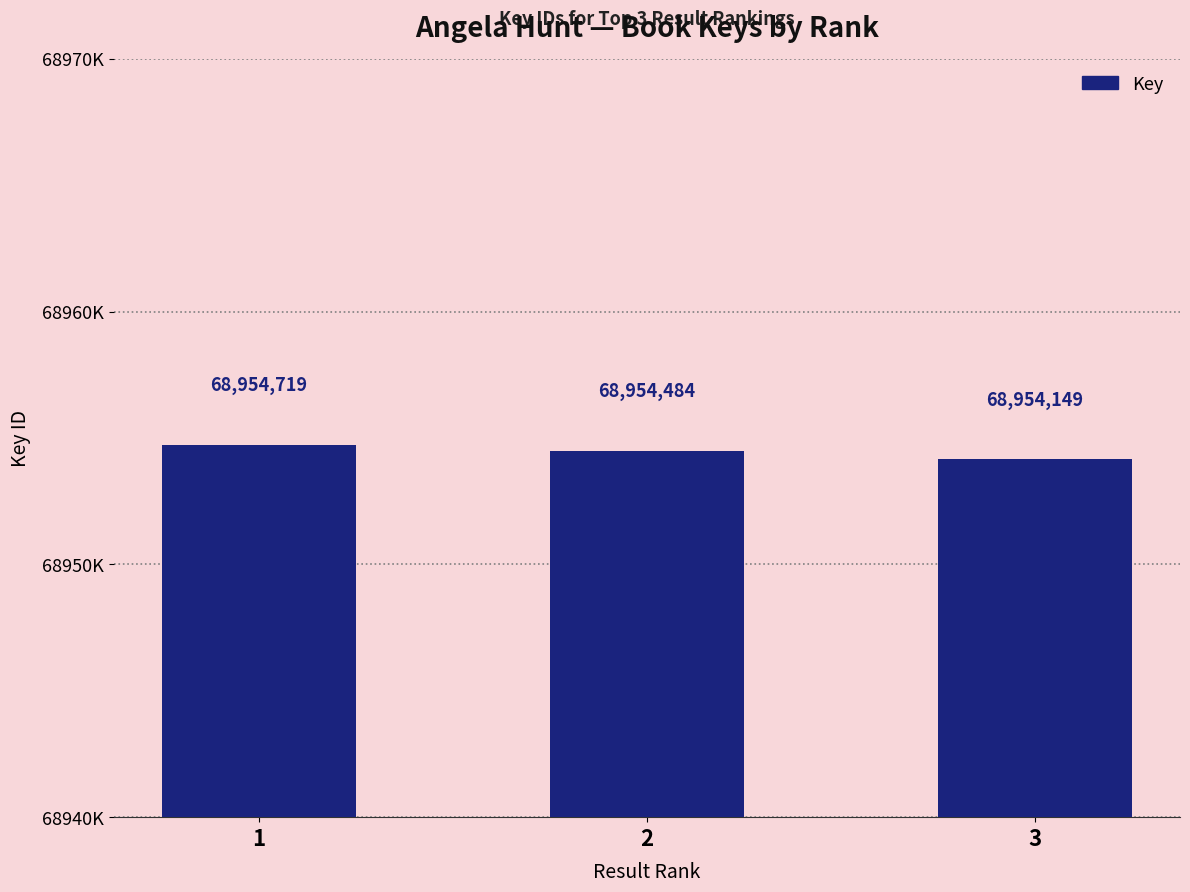

Which category has the lowest value across all series?

3